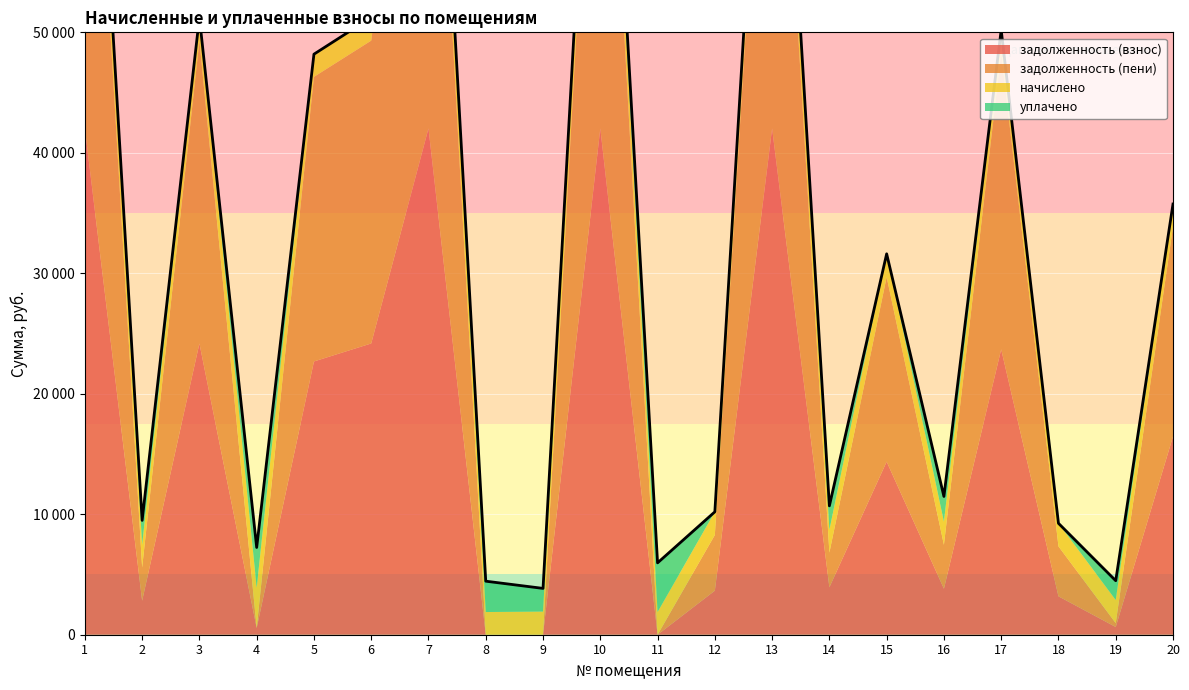

What is the value of the задолженность (пени) point at the 5th from the left?

23622.5